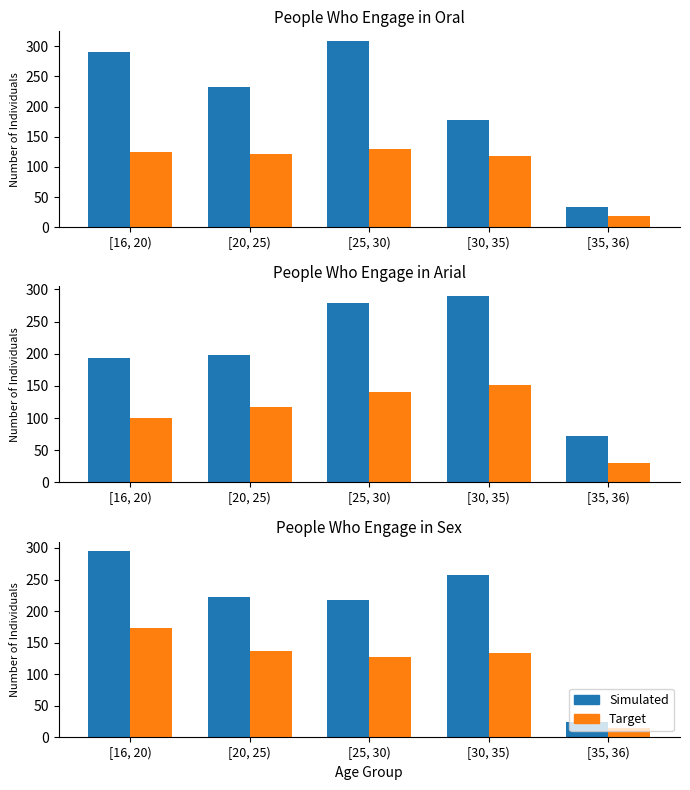

Which has a higher value, [30, 35) or [25, 30)?

[30, 35)